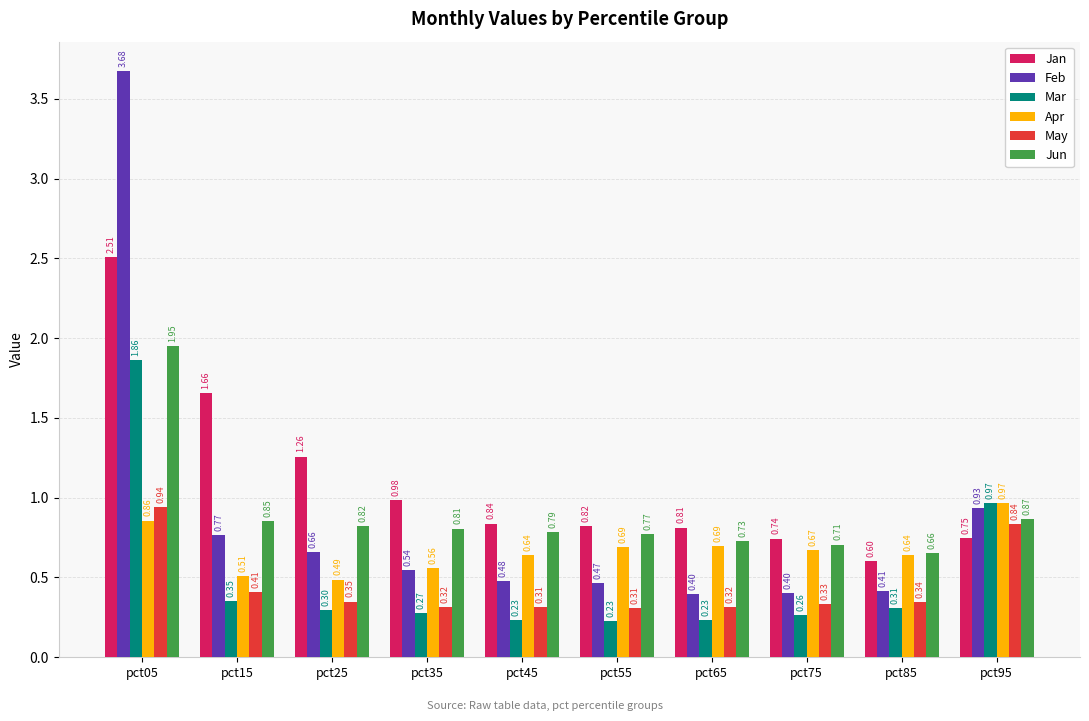

Which series has the largest total across all categories?

Jan